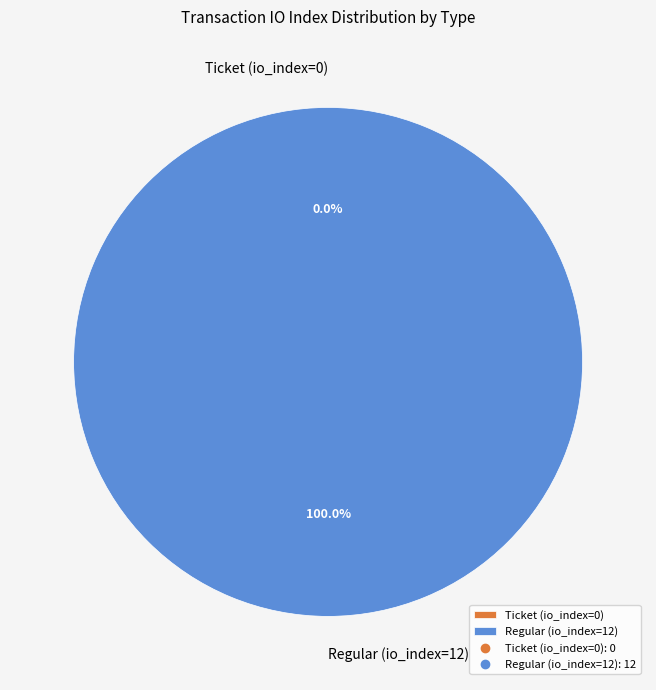

Does any single category account for the majority?

Yes